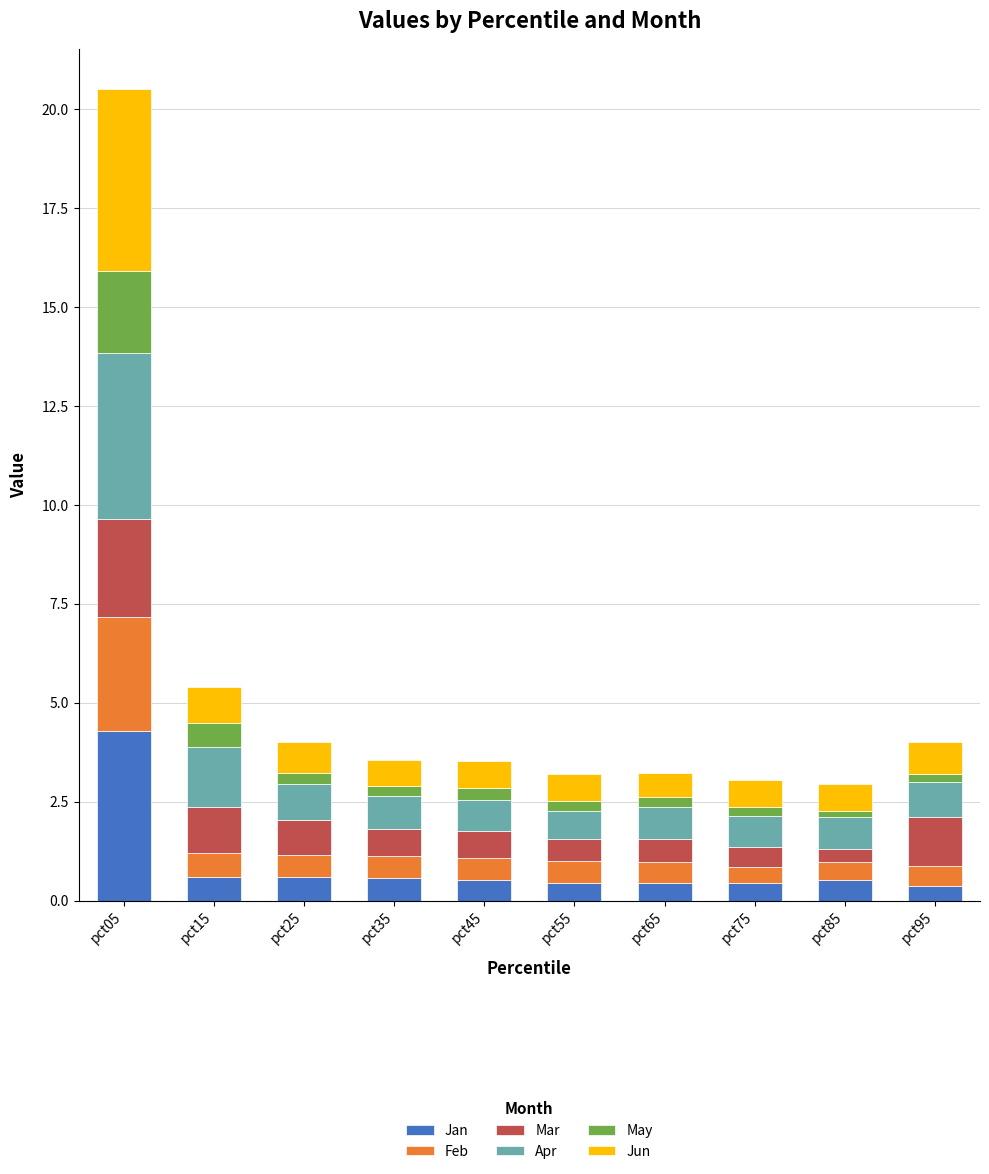

What is the difference between the maximum and minimum values in the Jan series?

3.9